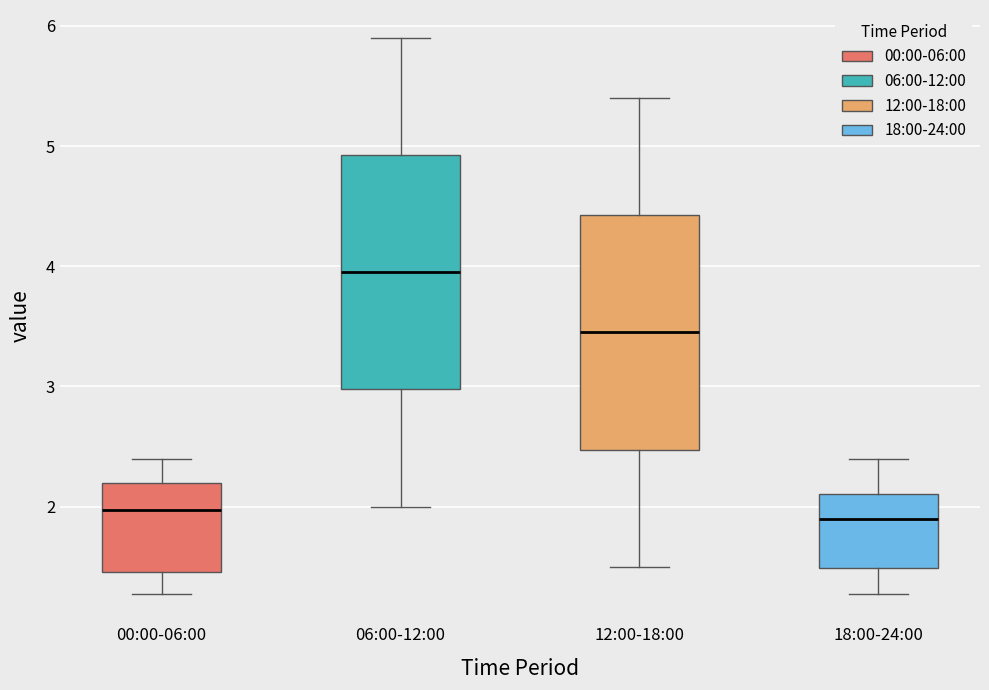

Which box has the highest median line?

06:00-12:00